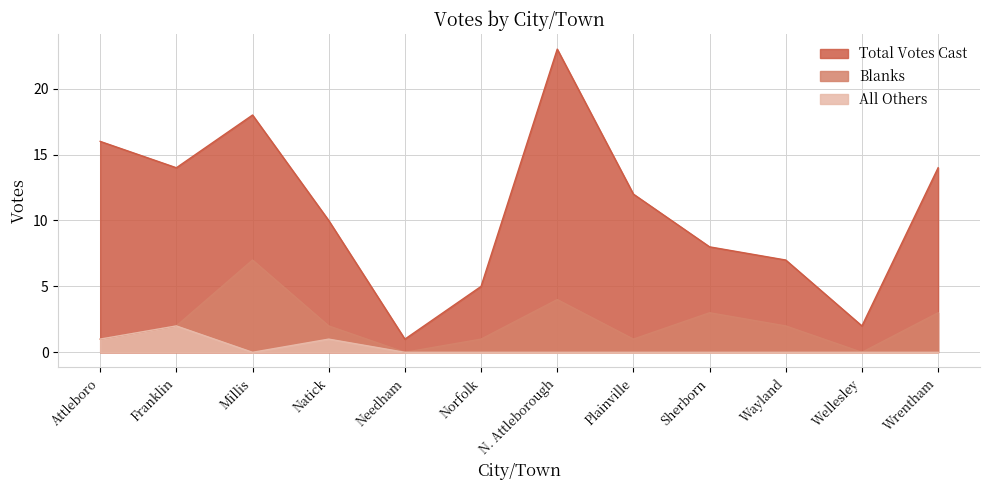

What is the label of the 11th point from the right?

Franklin